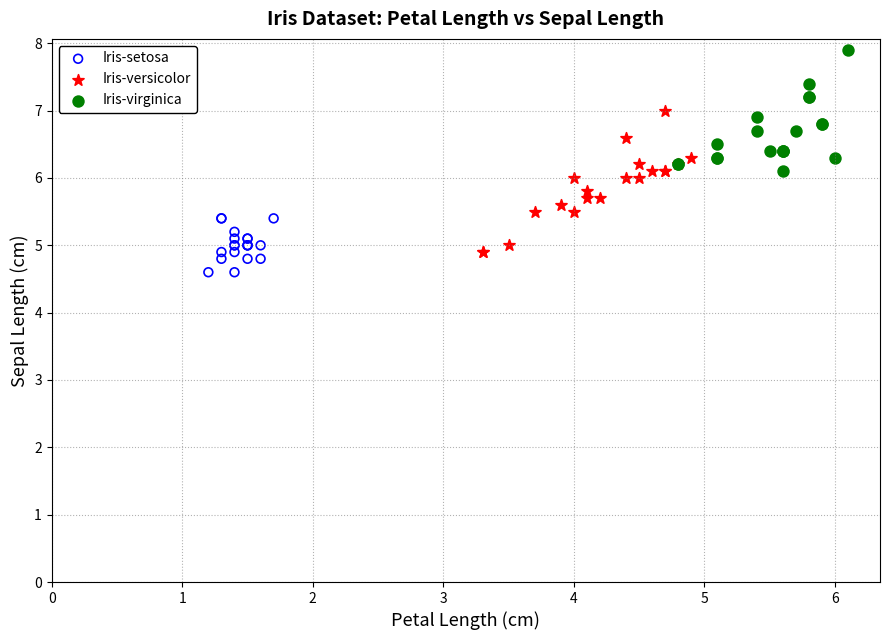

Which series contains the highest Y value?

Iris-virginica